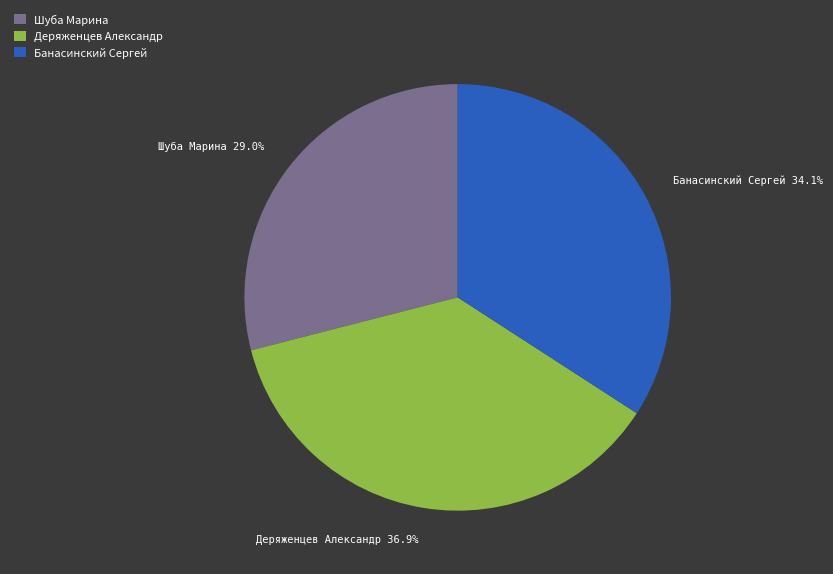

Does Банасинский Сергей represent more than half of the total?

No